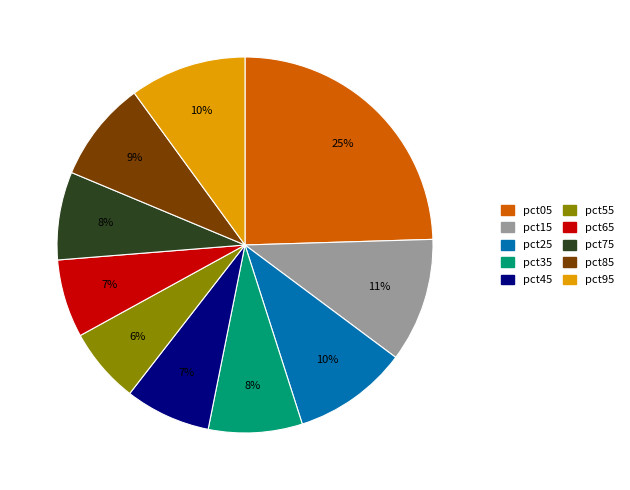

Do pct15 and pct85 together represent more than half of the pie?

No